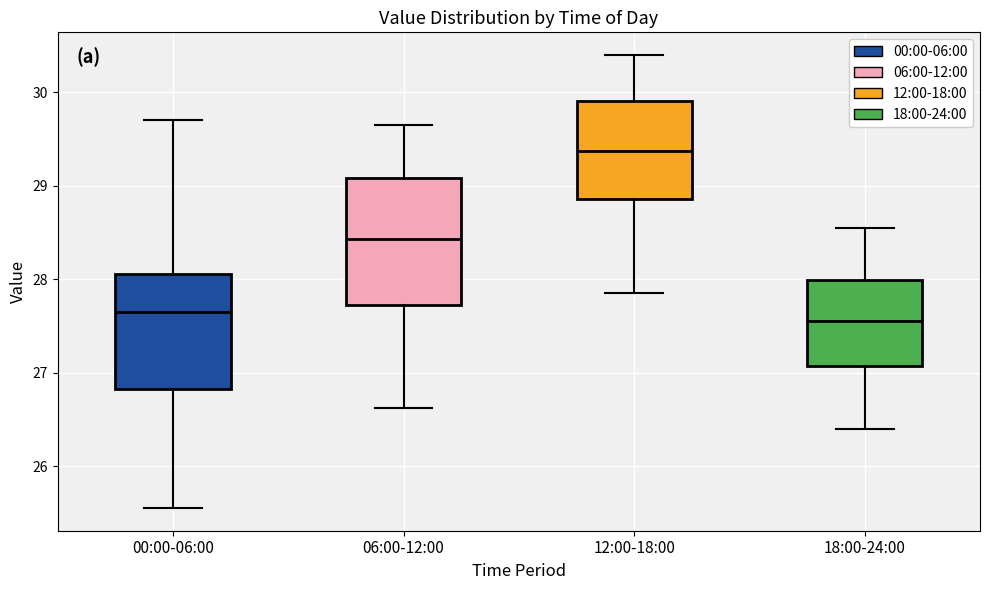

Reading left to right, transcribe this box plot: for each box, give where its median line is, the range the box spans, and where its two whiskers end, as read against the y-axis. The values are not printed on the chart, so give them approximately, as read against the axis.

00:00-06:00: median 27.7, box 26.8 to 28.1, whiskers 25.6 to 29.7
06:00-12:00: median 28.4, box 27.7 to 29.1, whiskers 26.6 to 29.7
12:00-18:00: median 29.4, box 28.9 to 29.9, whiskers 27.9 to 30.4
18:00-24:00: median 27.6, box 27.1 to 28.0, whiskers 26.4 to 28.6